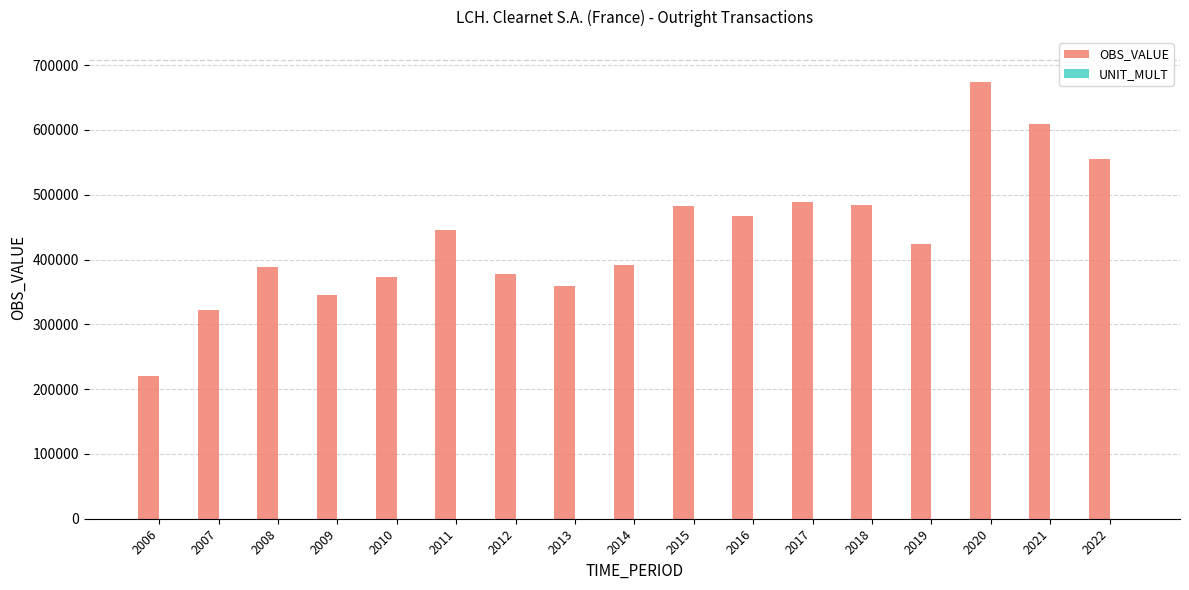

At which category is the sum across all series the highest?

2020